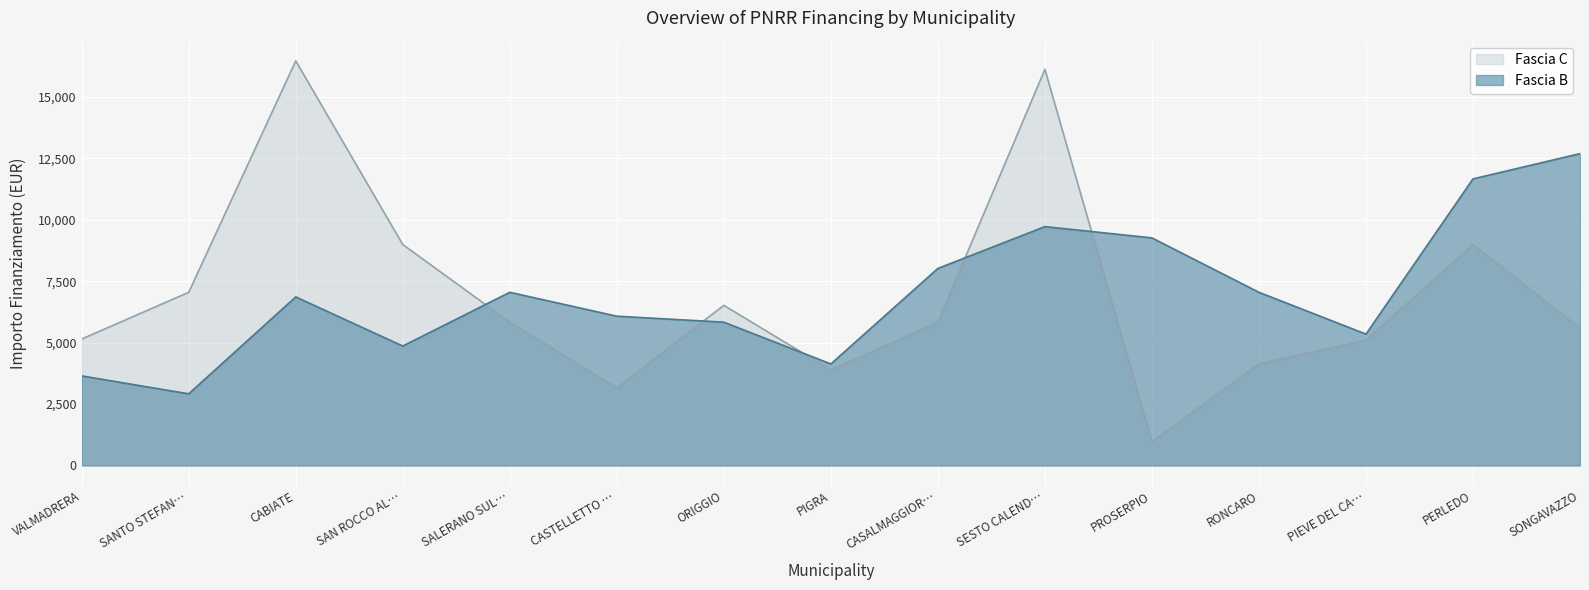

The value of Fascia C at PIGRA is 1463. True or false?

False